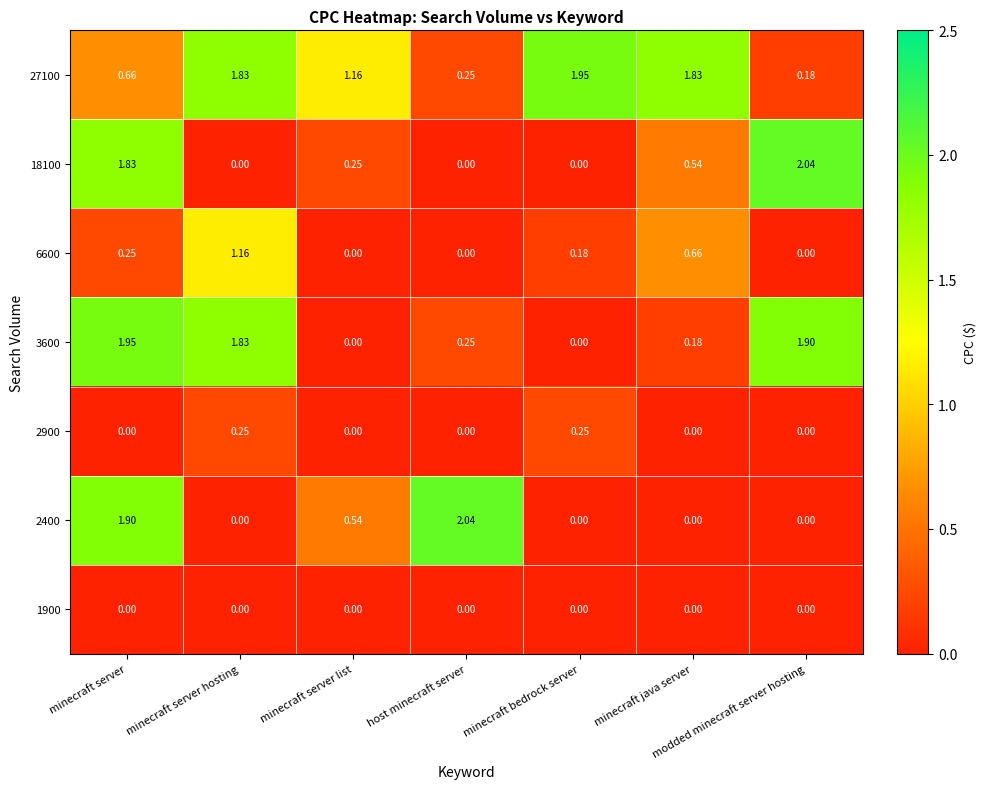

At how many categories does at least one series exceed 1?

7